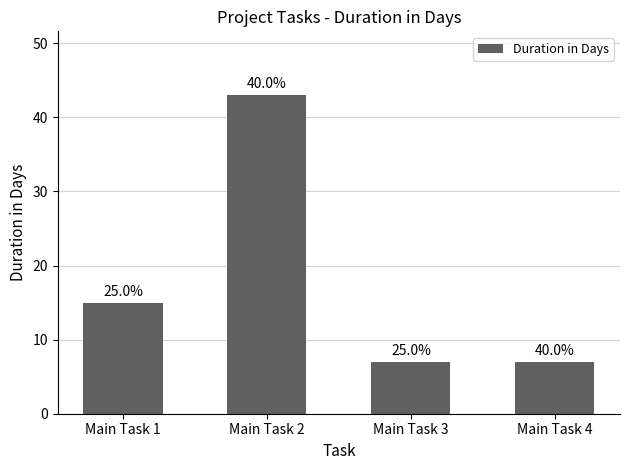

How many bars are there in total?

4